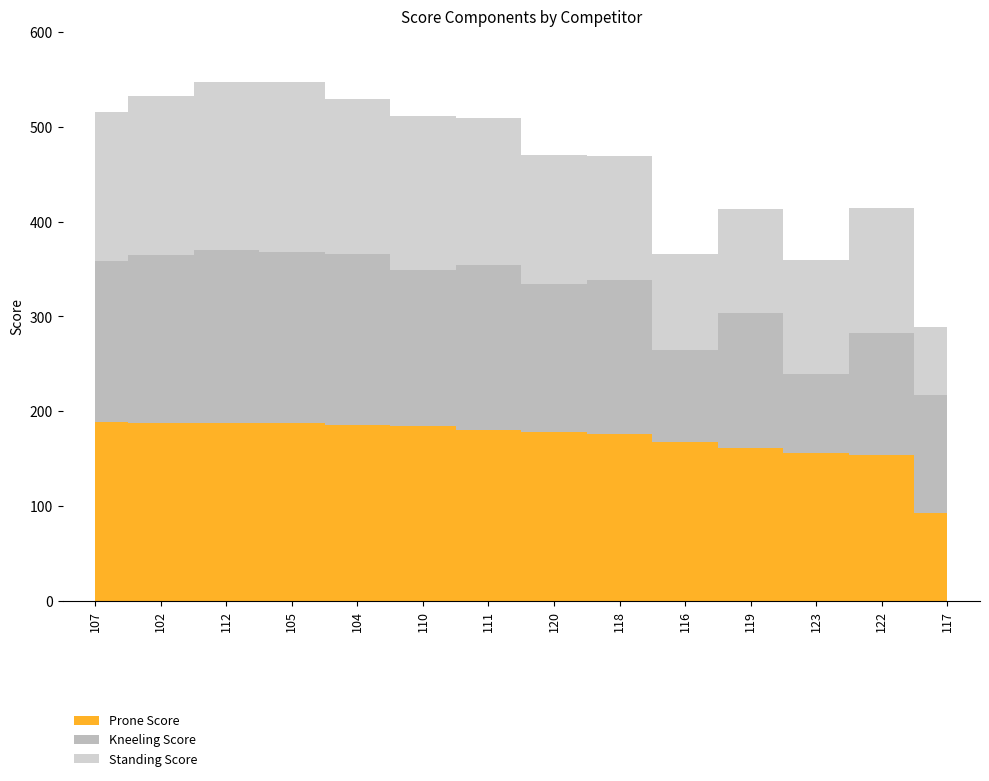

Which category has the lowest value in the Standing Score series?

117